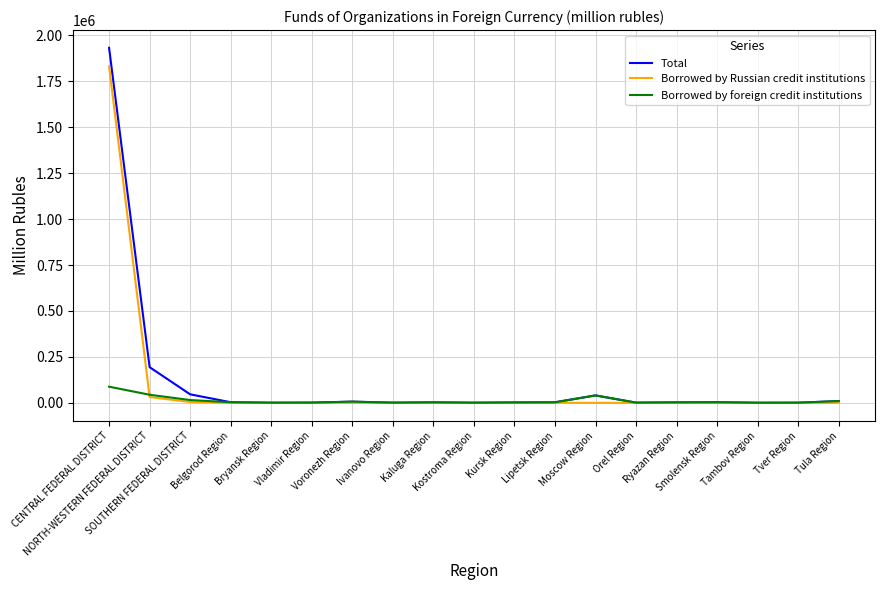

List the series in order of their peak value, highest first.

Total, Borrowed by Russian credit institutions, Borrowed by foreign credit institutions